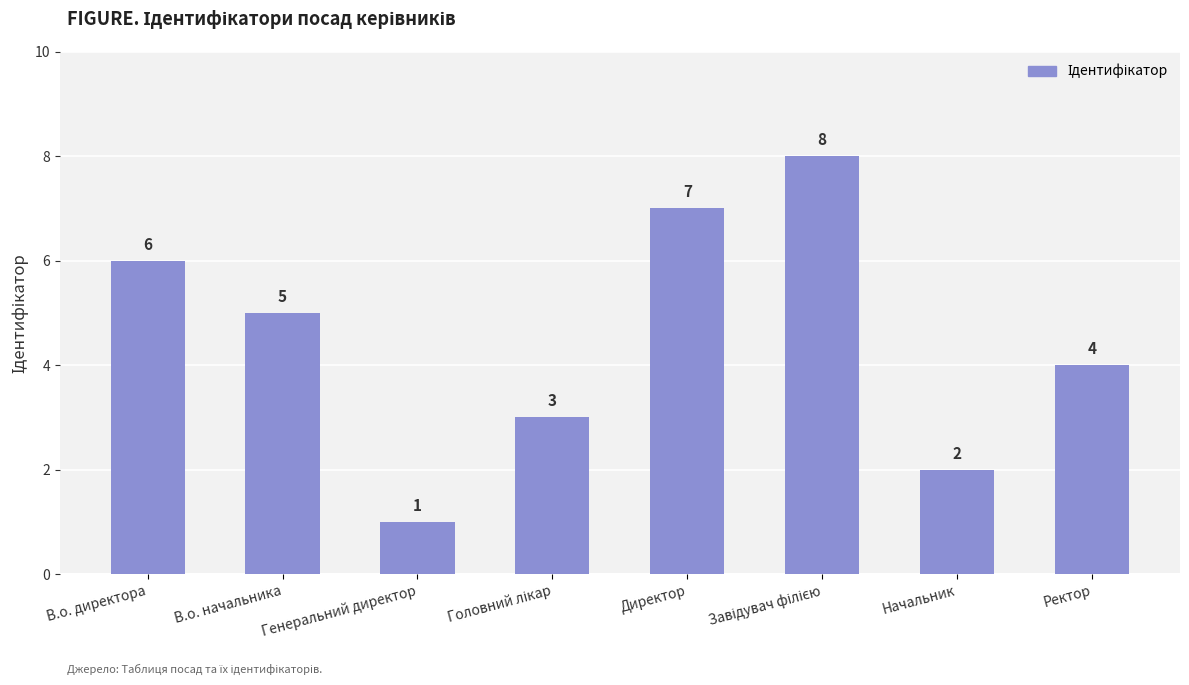

Which has a higher value, Директор or Генеральний директор?

Директор